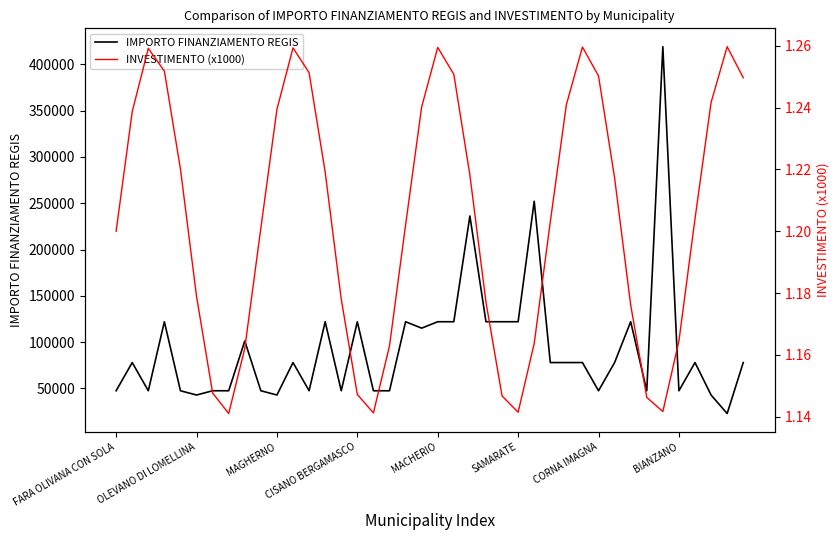

What is the value of the IMPORTO FINANZIAMENTO REGIS point at the 10th from the left?

47427.0